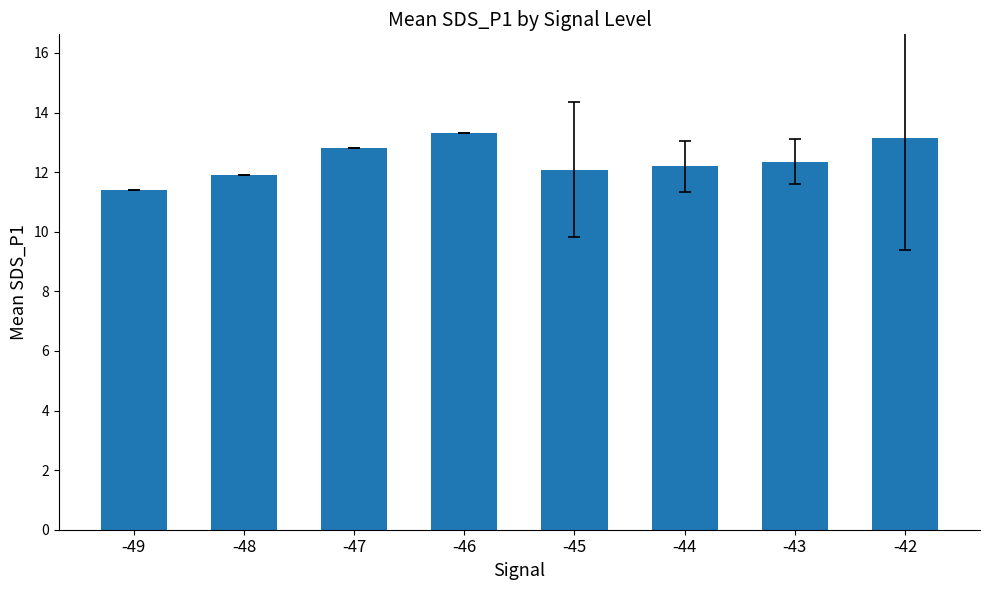

Between -45 and -49, which is larger?

-45